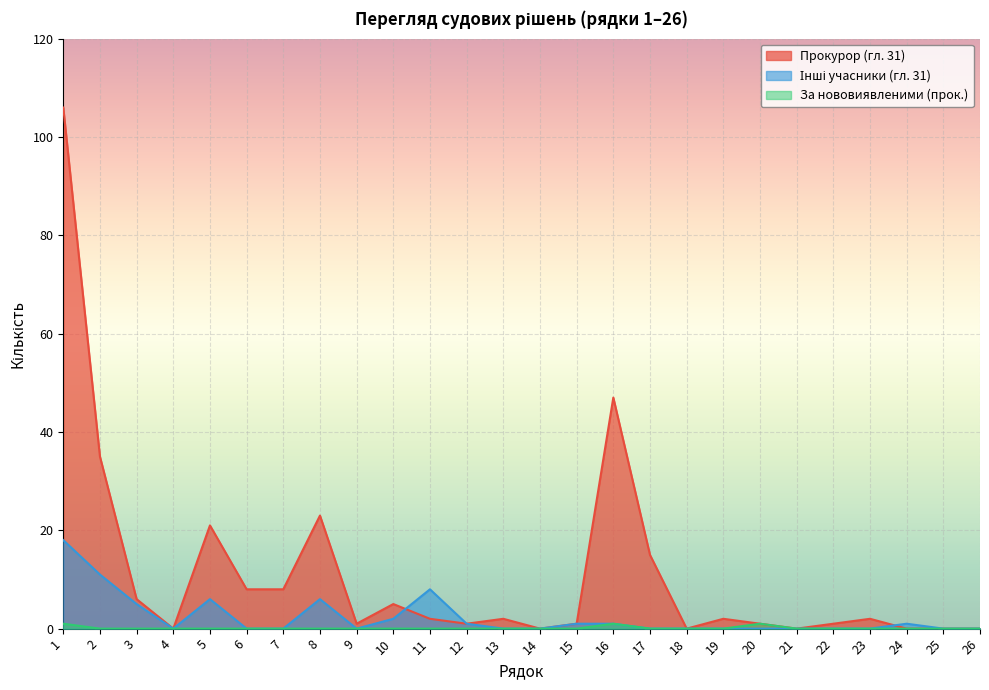

What is the difference between the maximum and minimum values in the Прокурор (гл. 31) series?

106